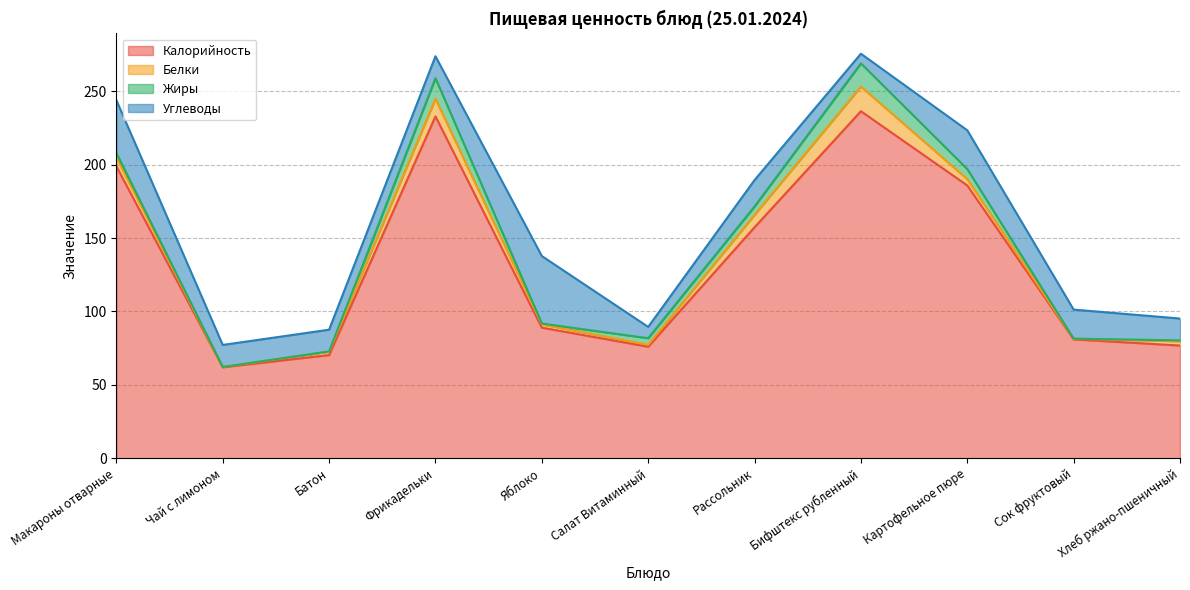

What position from the left is Хлеб ржано-пшеничный?

11